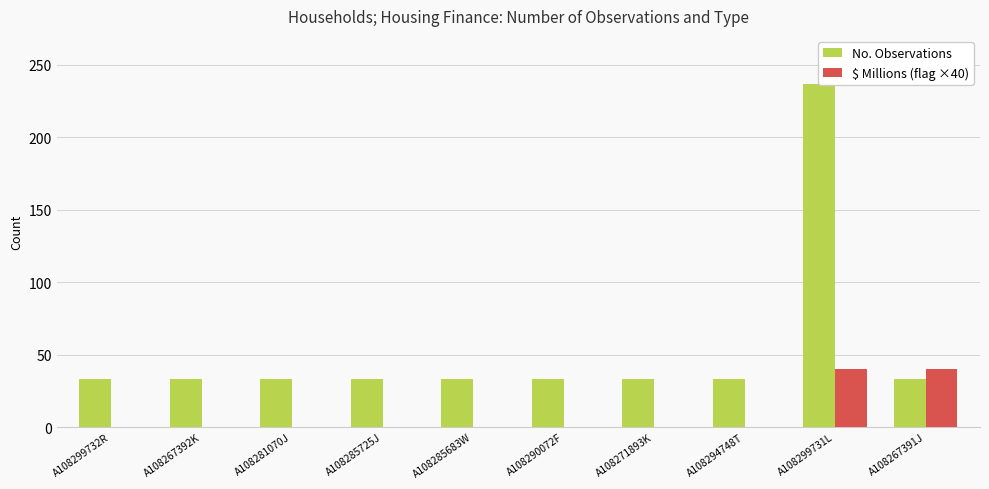

What position from the right is A108299731L?

2